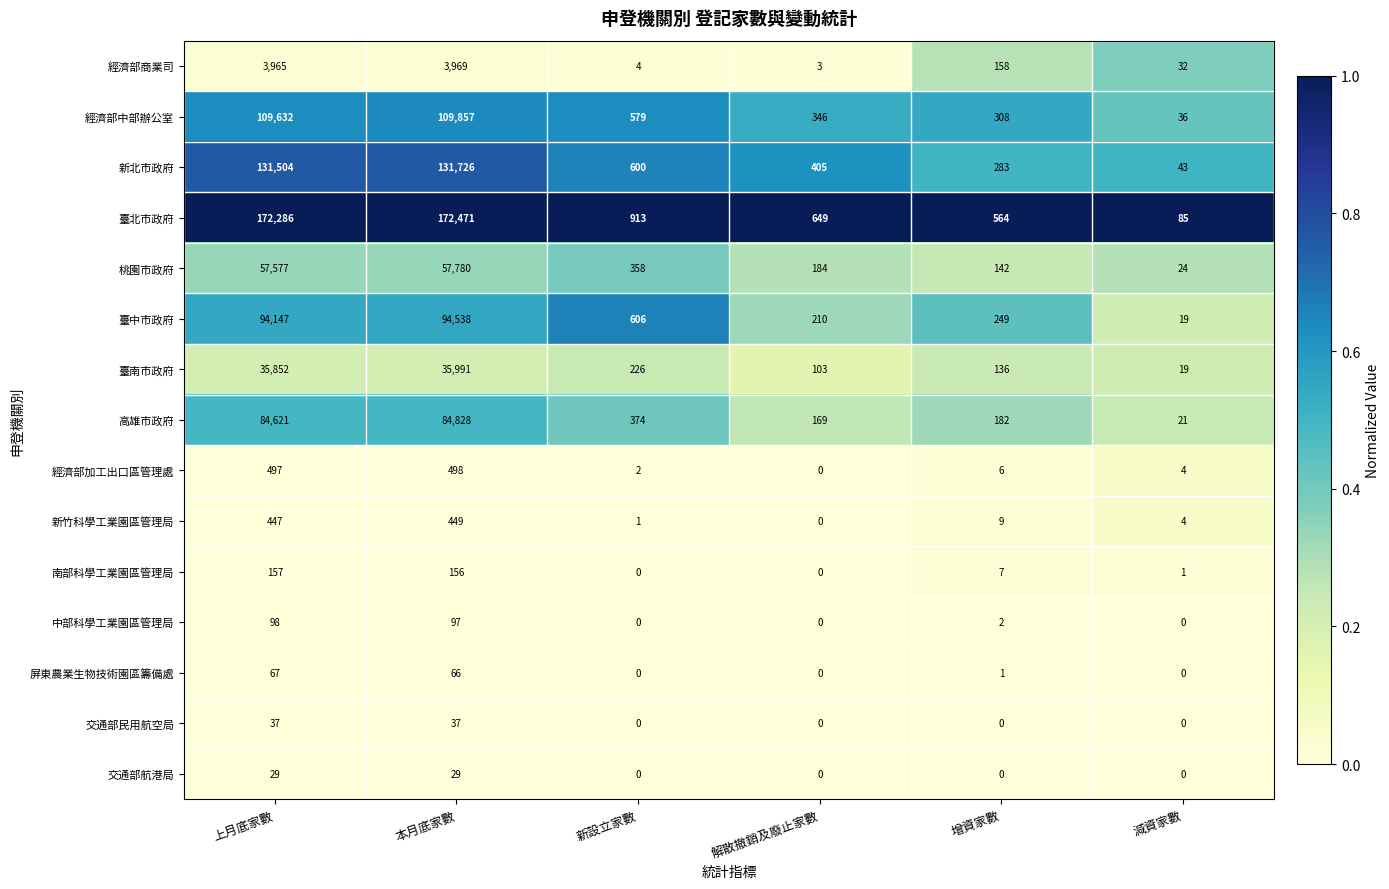

What is the maximum value for 交通部民用航空局?

37